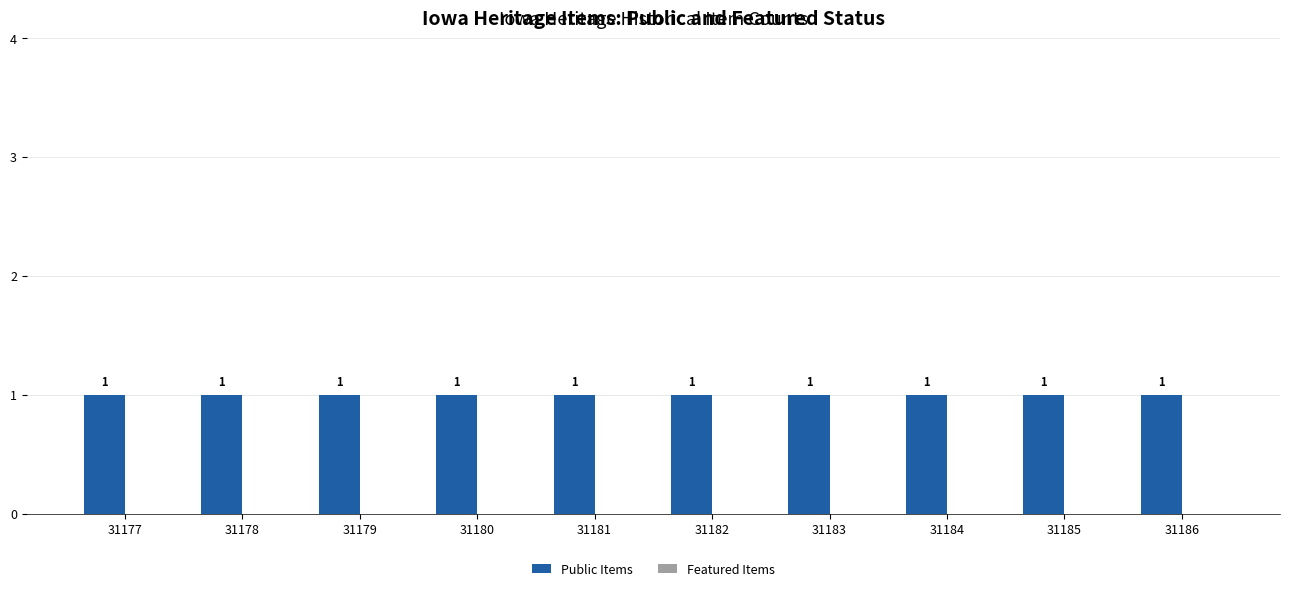

What is the sum of all Public Items values?

10